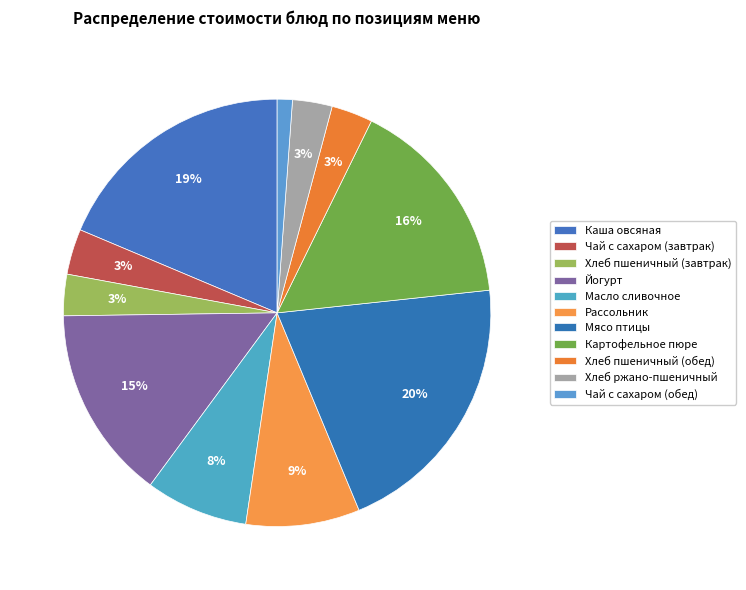

Which has a higher value, Йогурт or Хлеб пшеничный (обед)?

Йогурт